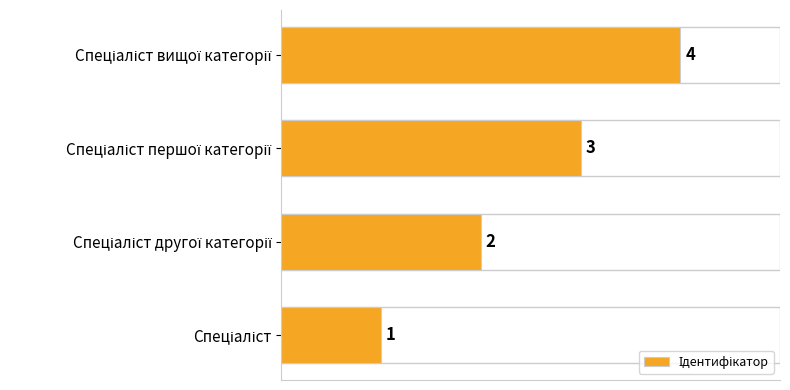

What is the difference between the maximum and minimum values?

3